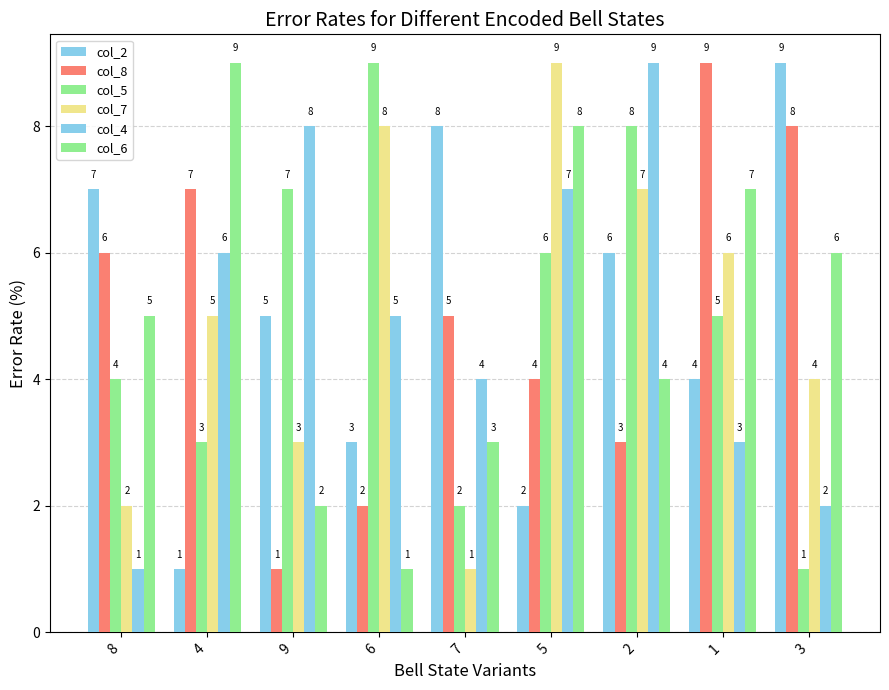

What is the difference between the maximum and minimum values in the col_5 series?

8